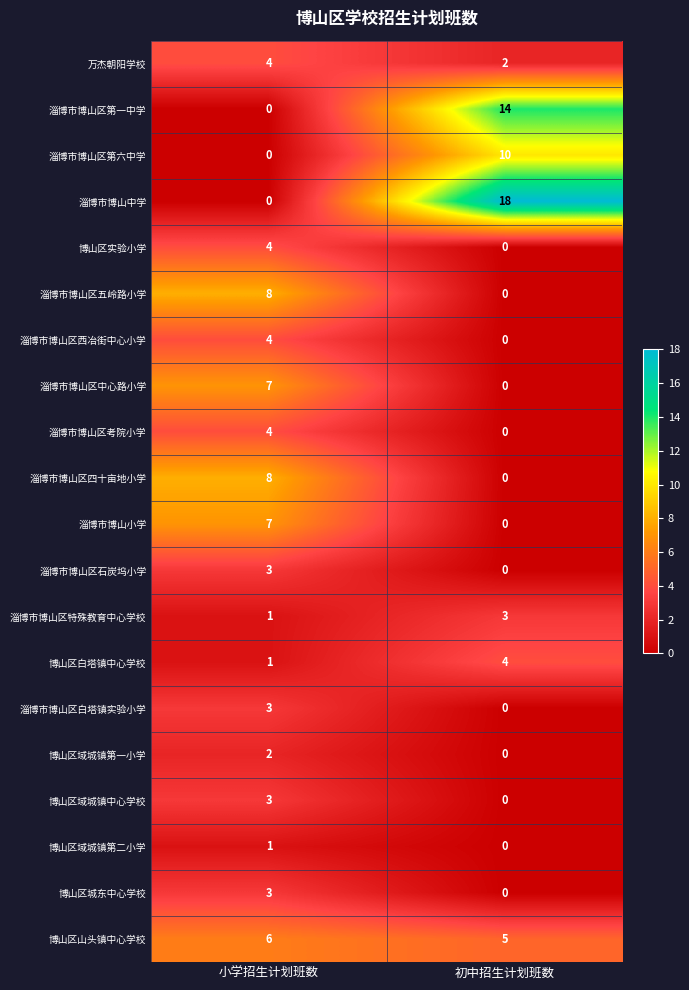

True or false: 淄博市博山区第一中学 has a value of 14 at 初中招生计划班数.

True